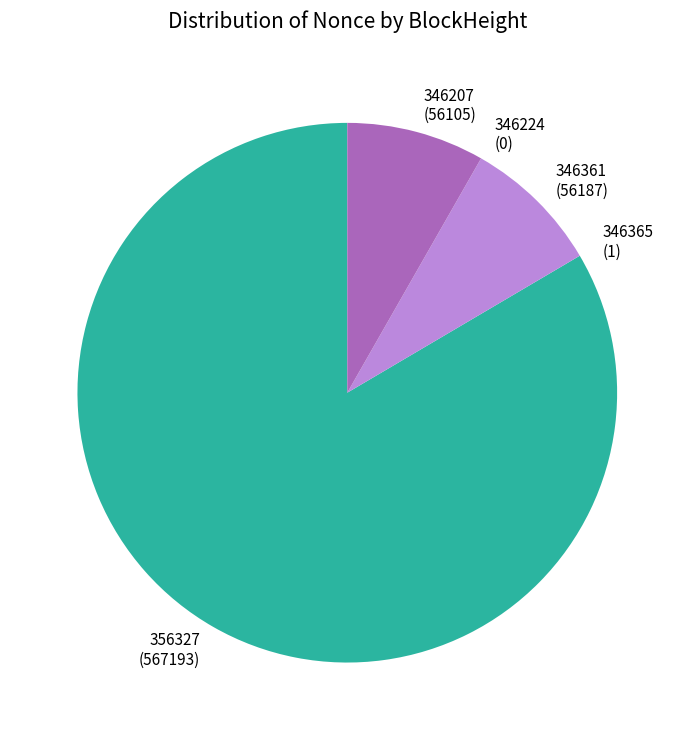

Is there any slice that represents more than half of the pie?

Yes